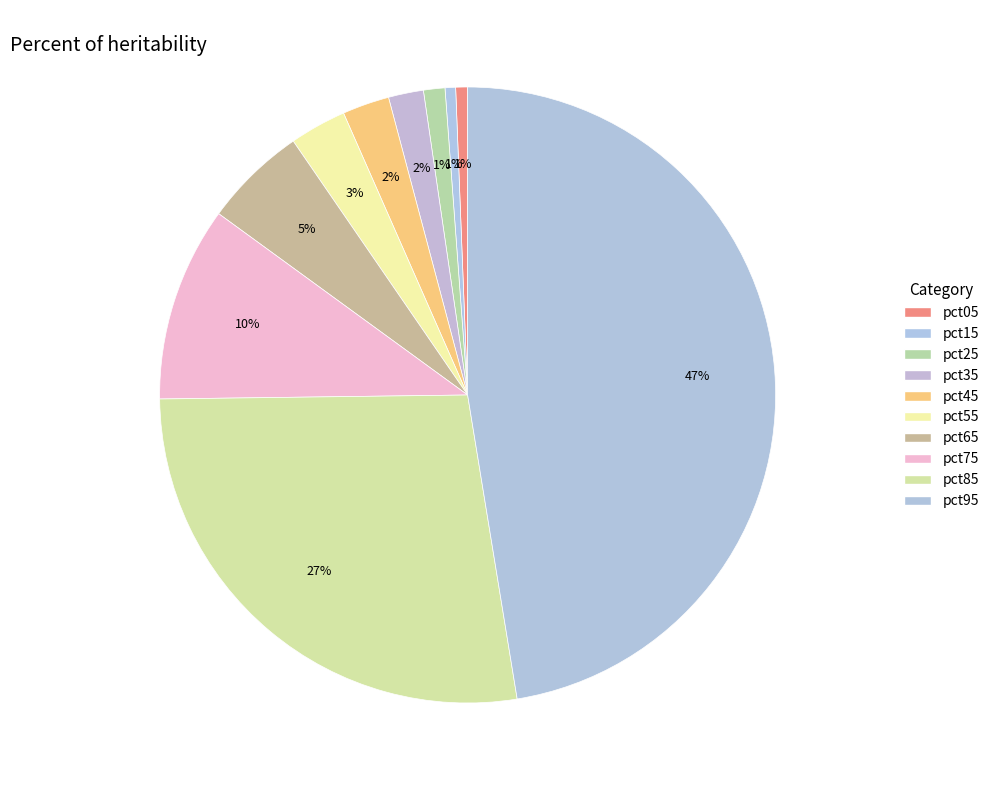

Does any single category account for the majority?

No